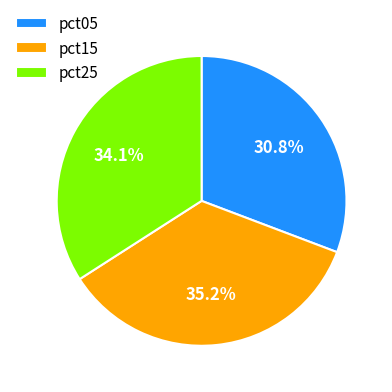

Does pct15 represent more than half of the total?

No